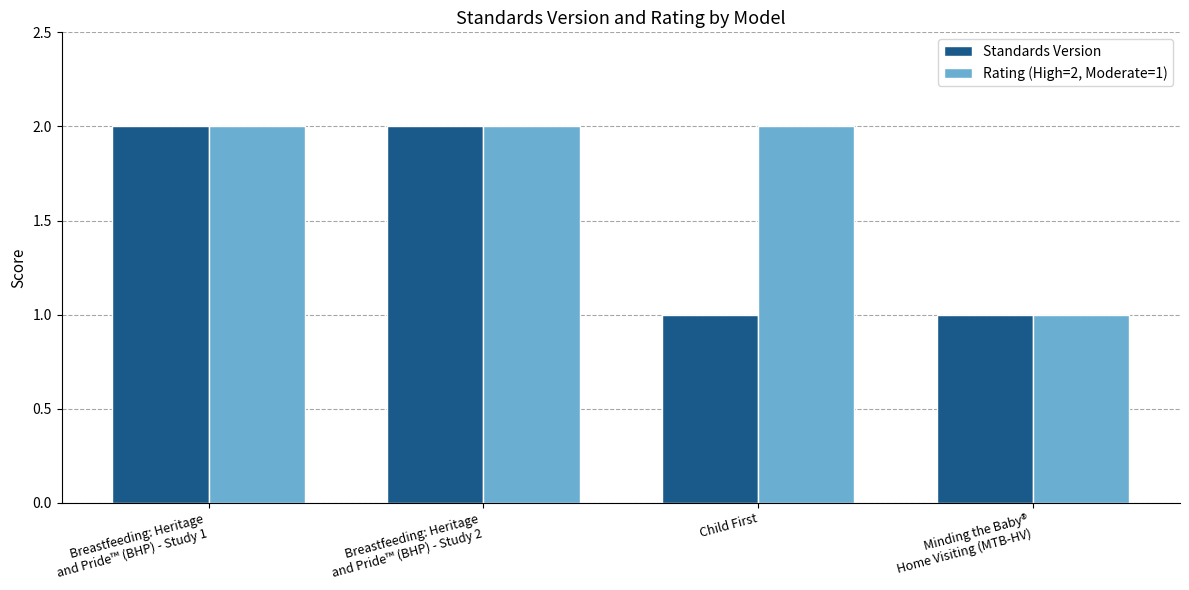

What is the total value across all series at Breastfeeding: Heritage
and Pride™ (BHP) - Study 2?

4